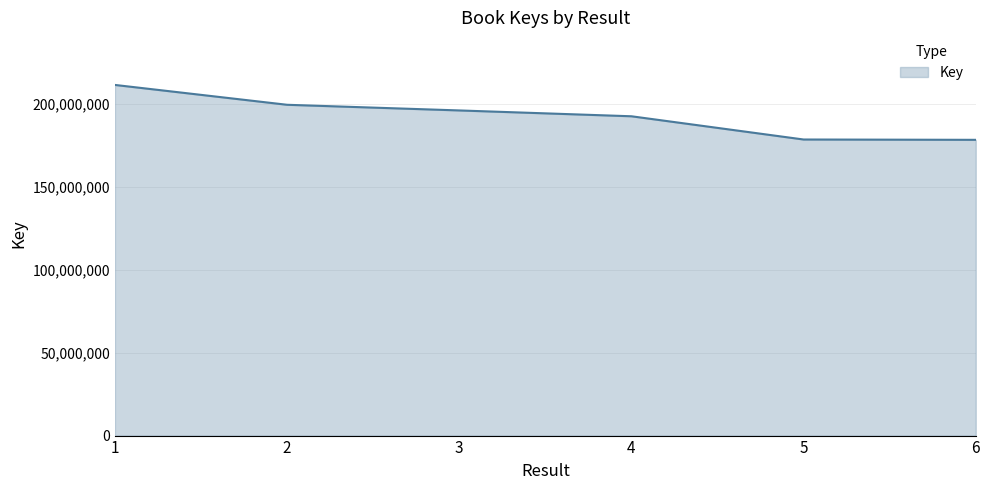

Is it true that the value at 3 is 195954021?

True